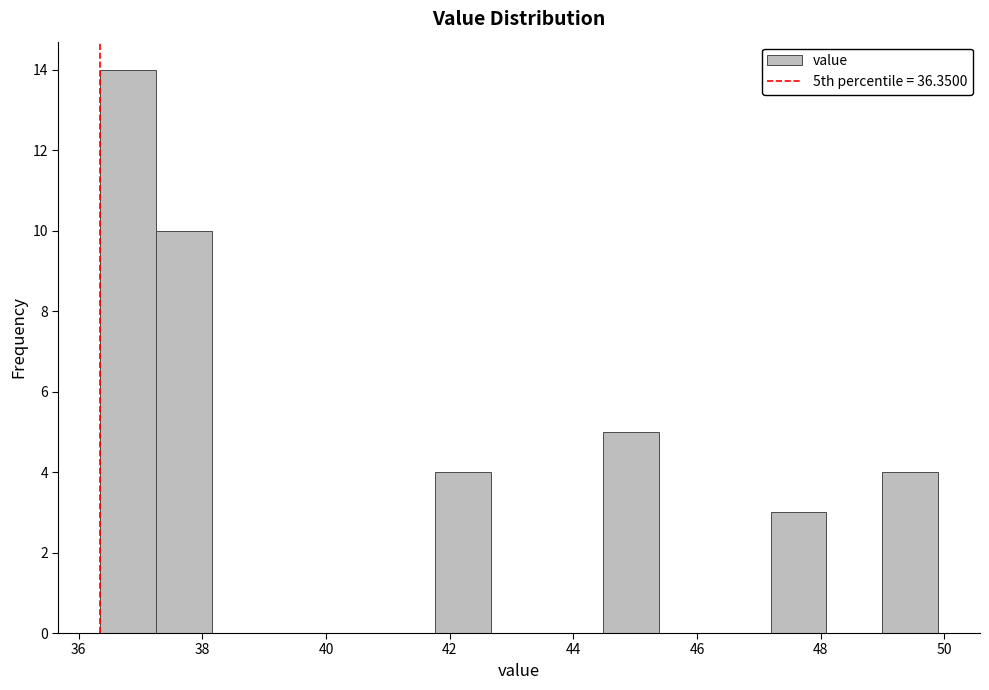

Over which range of the x-axis is the bar tallest?

36.4 to 37.2